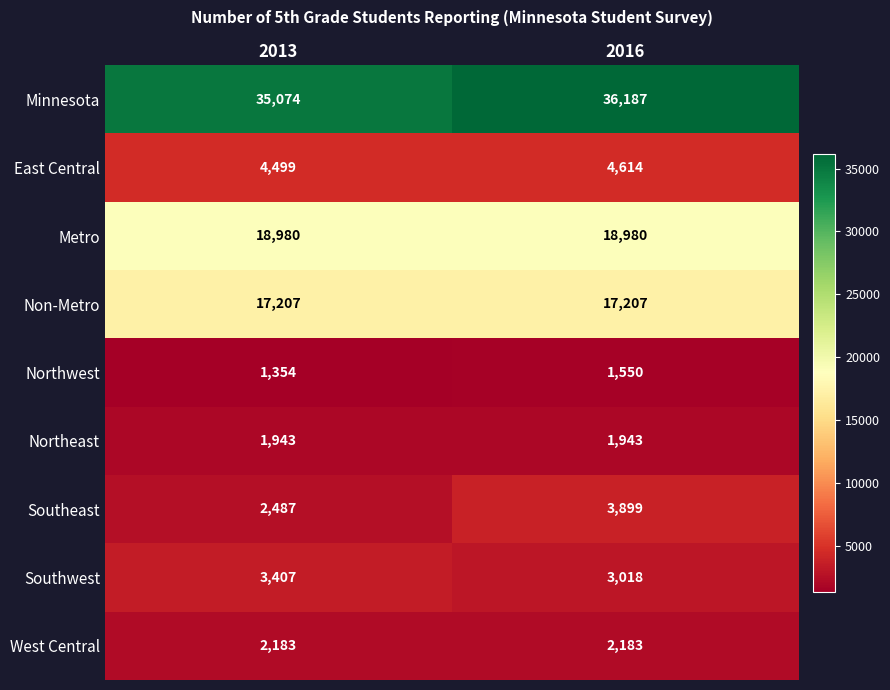

Reading left to right, extract all data points from this chart.

Minnesota: 35074	36187
East Central: 4499	4614
Metro: 18980	18980
Non-Metro: 17207	17207
Northwest: 1354	1550
Northeast: 1943	1943
Southeast: 2487	3899
Southwest: 3407	3018
West Central: 2183	2183